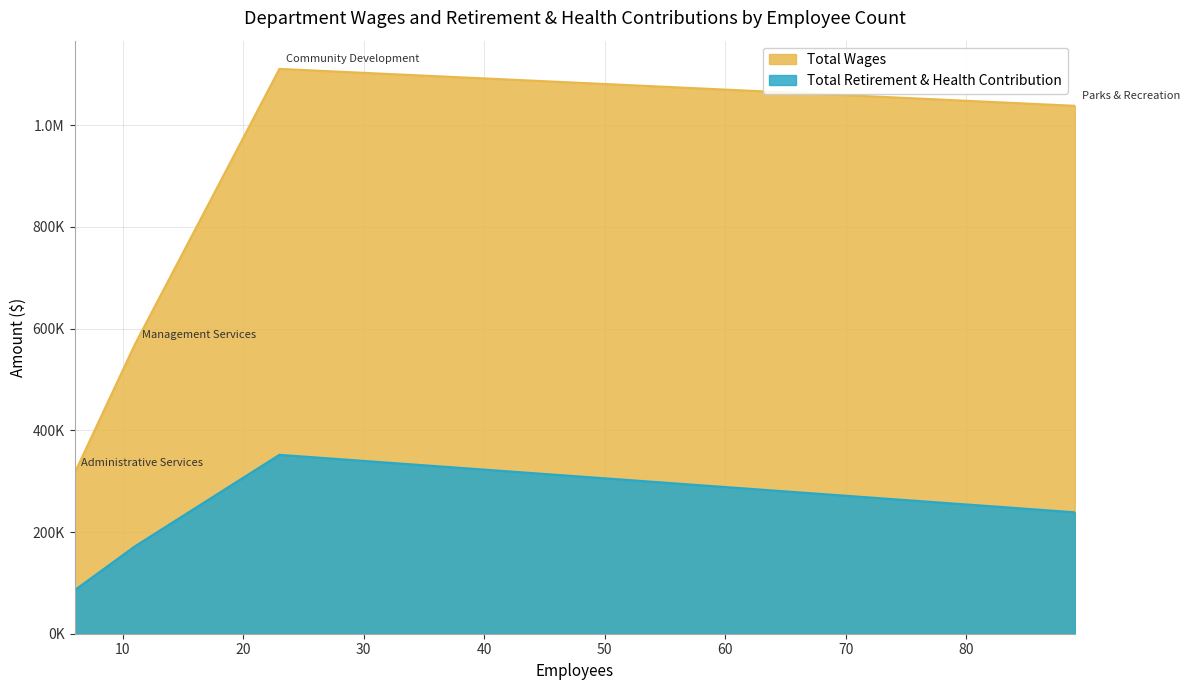

What is the spread (max minus min) of values at Community Development?

758960